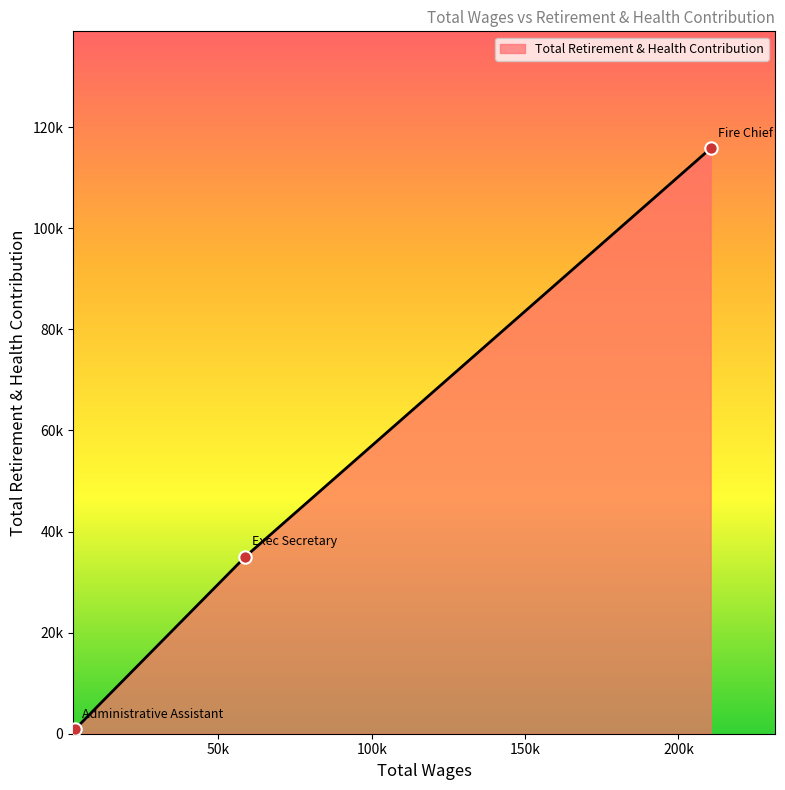

What is the change in value from Fire Chief to Exec Secretary?

-80773